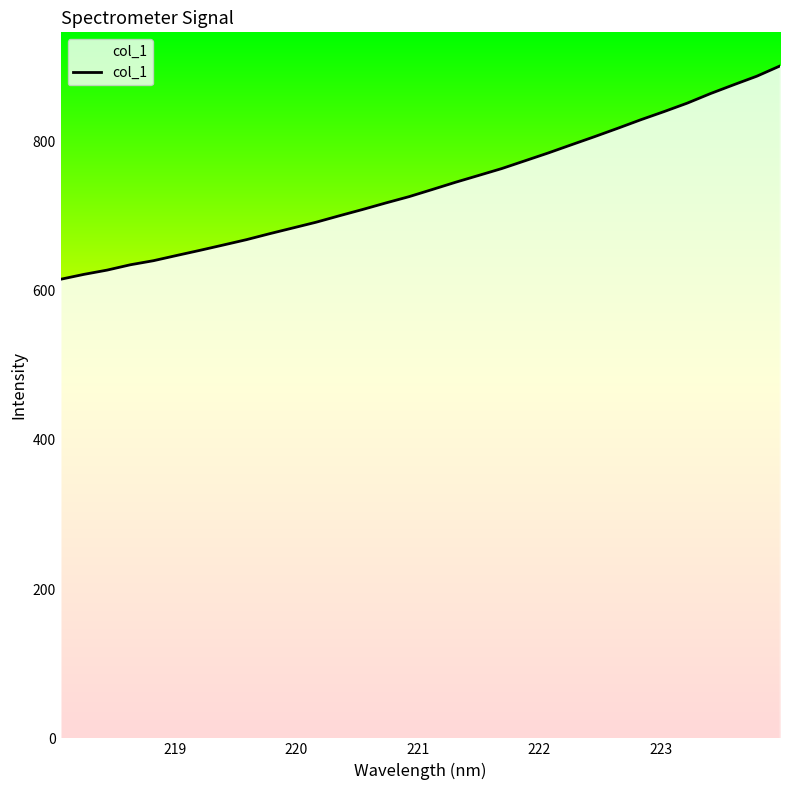

What is the greatest value displayed?

900.9